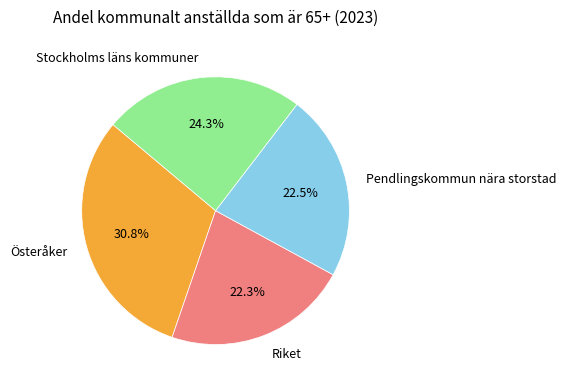

Which has a higher value, Österåker or Pendlingskommun nära storstad?

Österåker